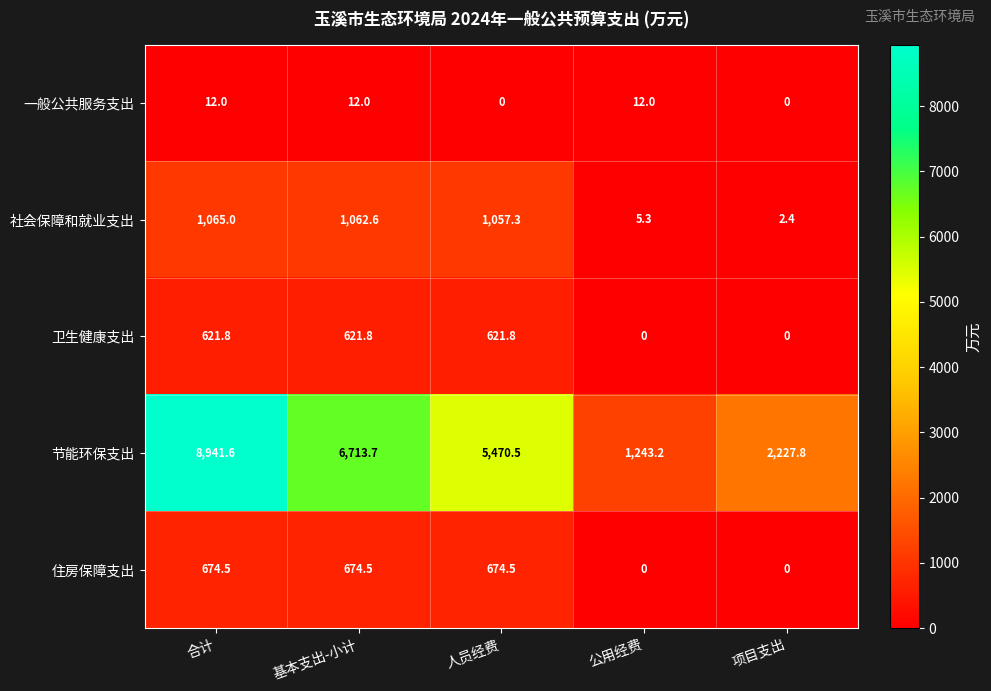

Between 基本支出-小计 and 公用经费, which series saw the biggest shift?

节能环保支出